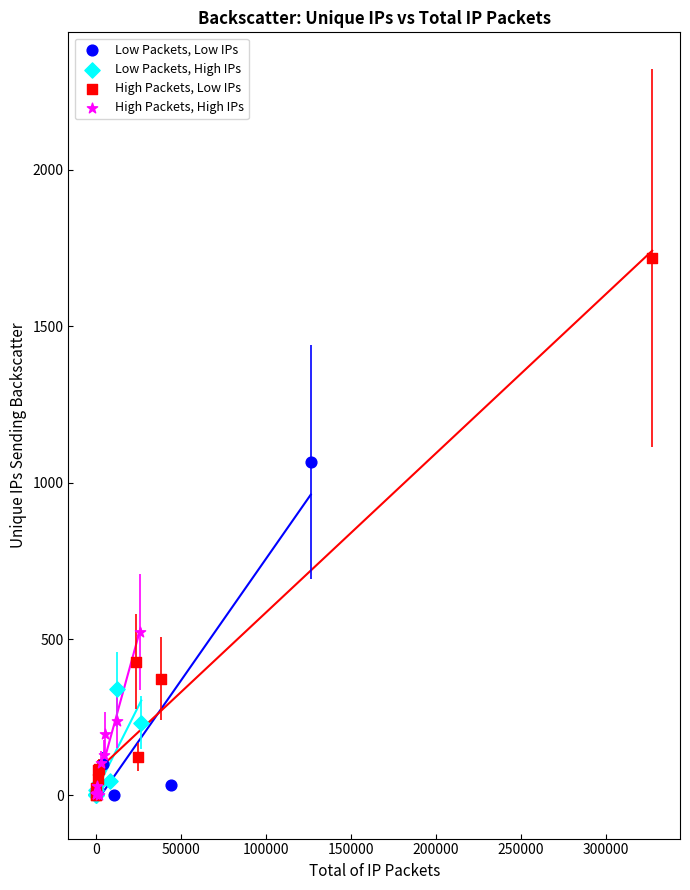

What are all the series names shown in the legend?

Low Packets, Low IPs, Low Packets, High IPs, High Packets, Low IPs, High Packets, High IPs